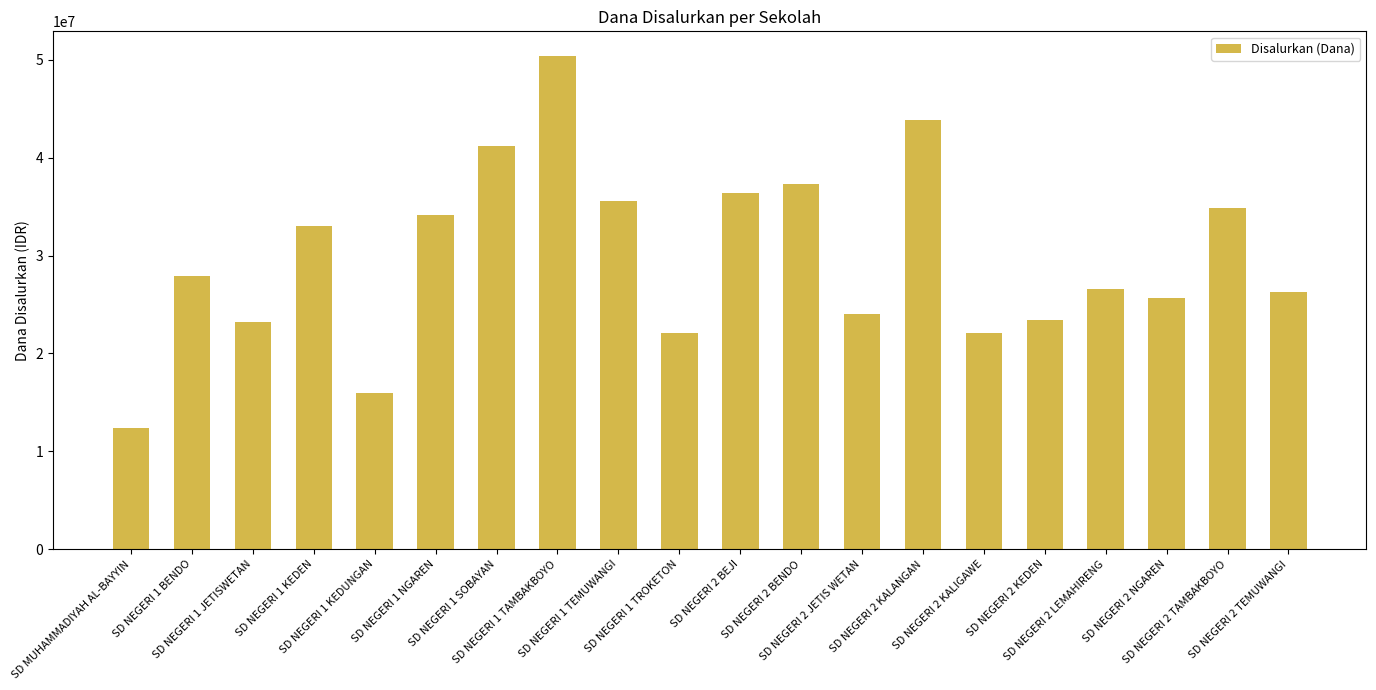

What is the minimum value shown in the chart?

12375000